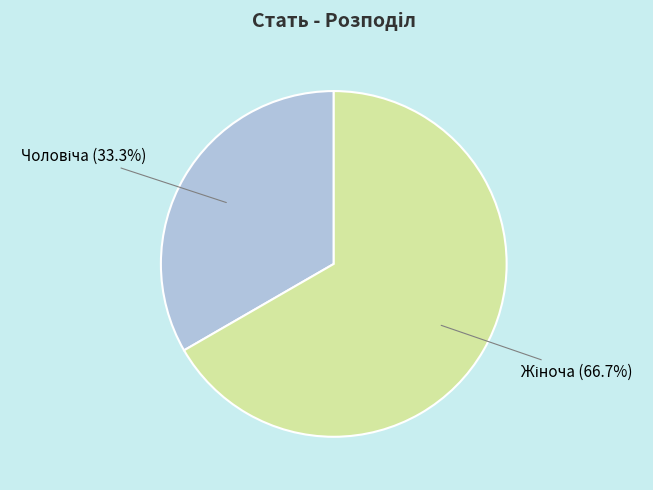

Is there any slice that represents more than half of the pie?

Yes